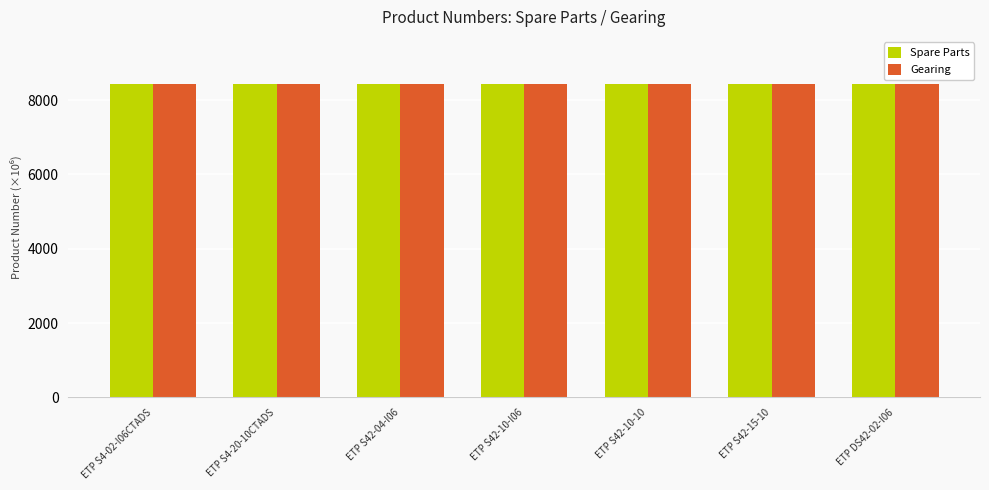

The Gearing series shows 8433.1 at ETP S4-02-I06CTADS. True or false?

True